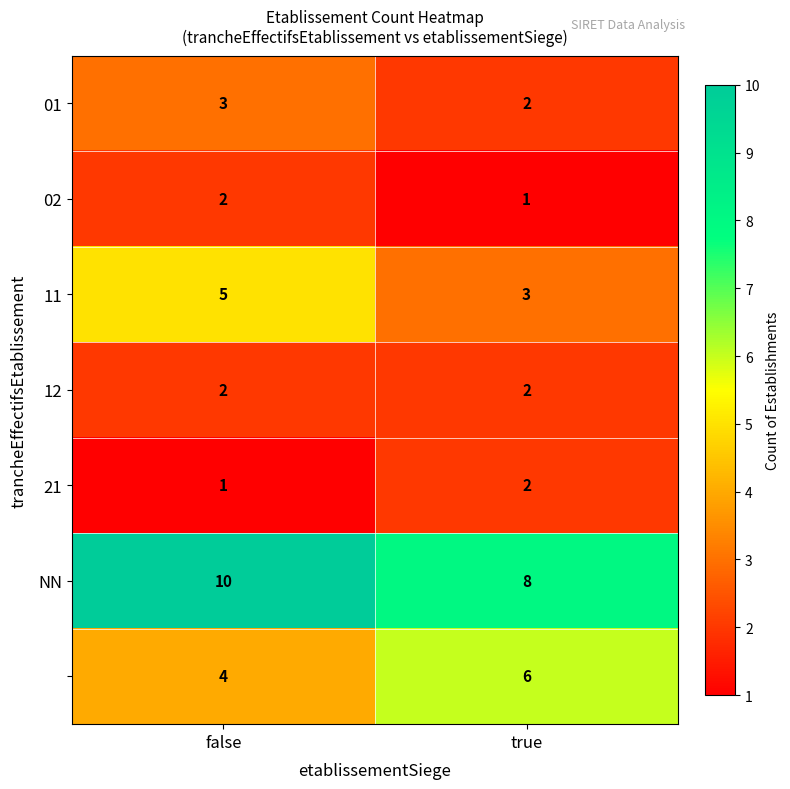

At which category is the sum across all series the highest?

false